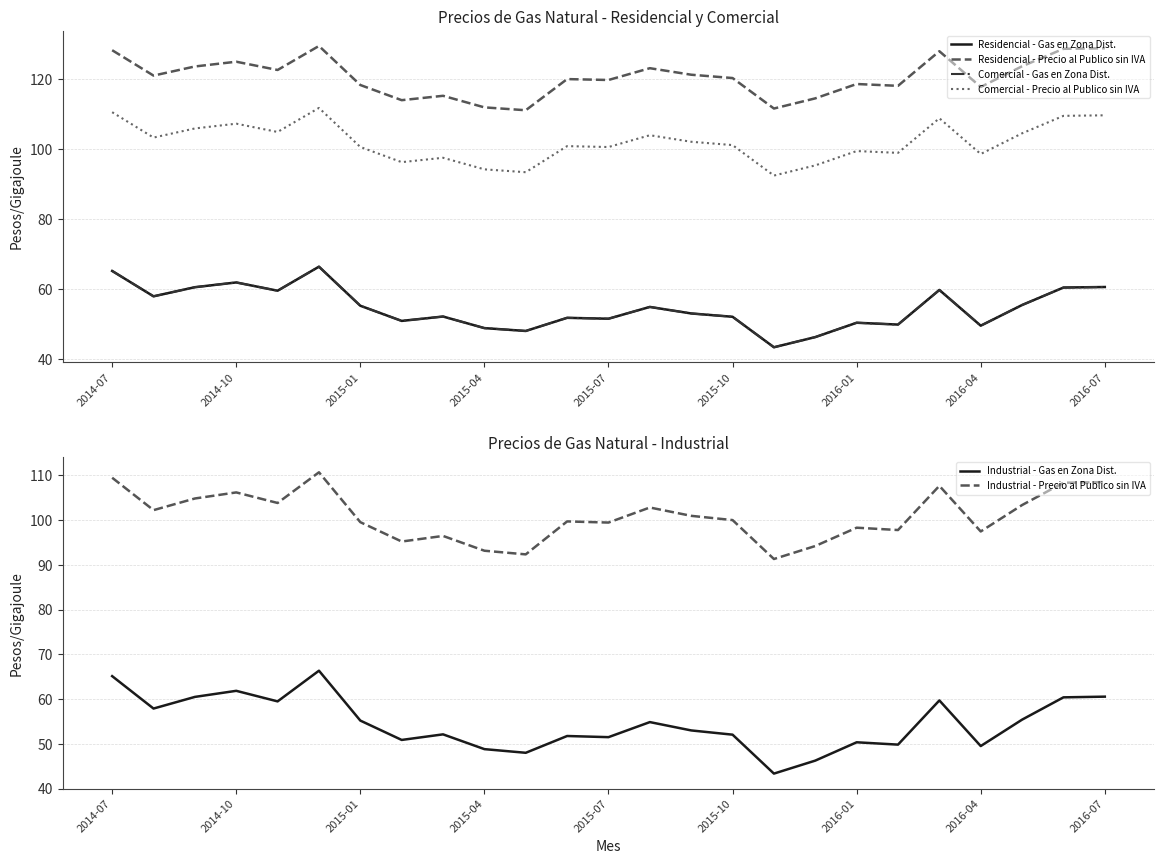

Where is the first local maximum for Industrial - Gas en Zona Dist.?

2014-10